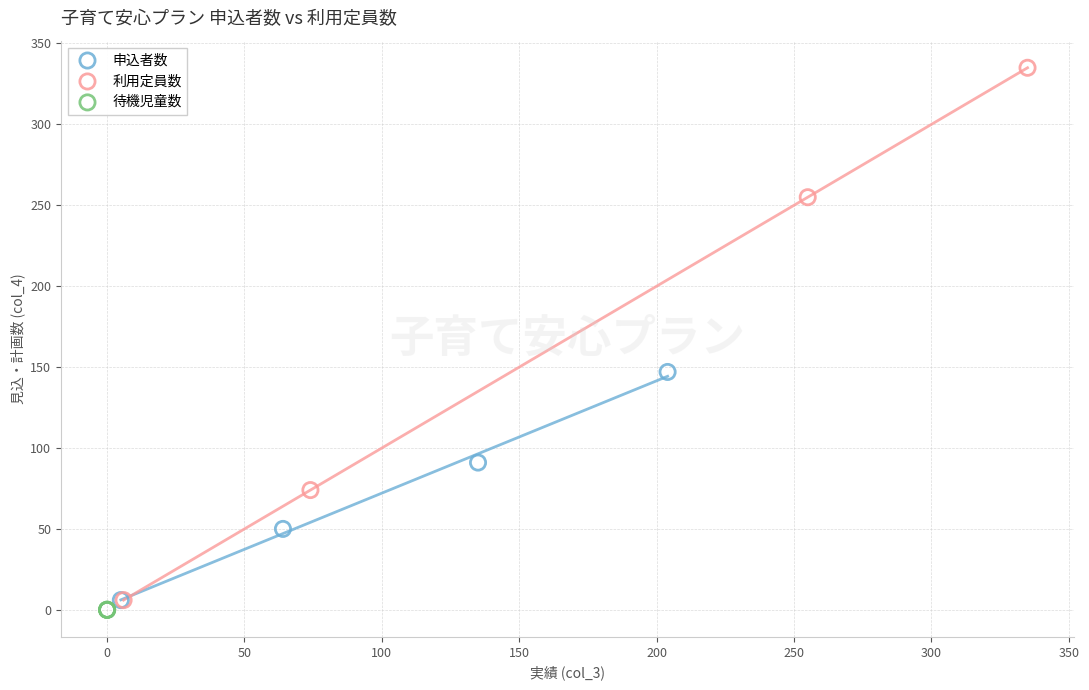

What are all the series names shown in the legend?

申込者数, 利用定員数, 待機児童数